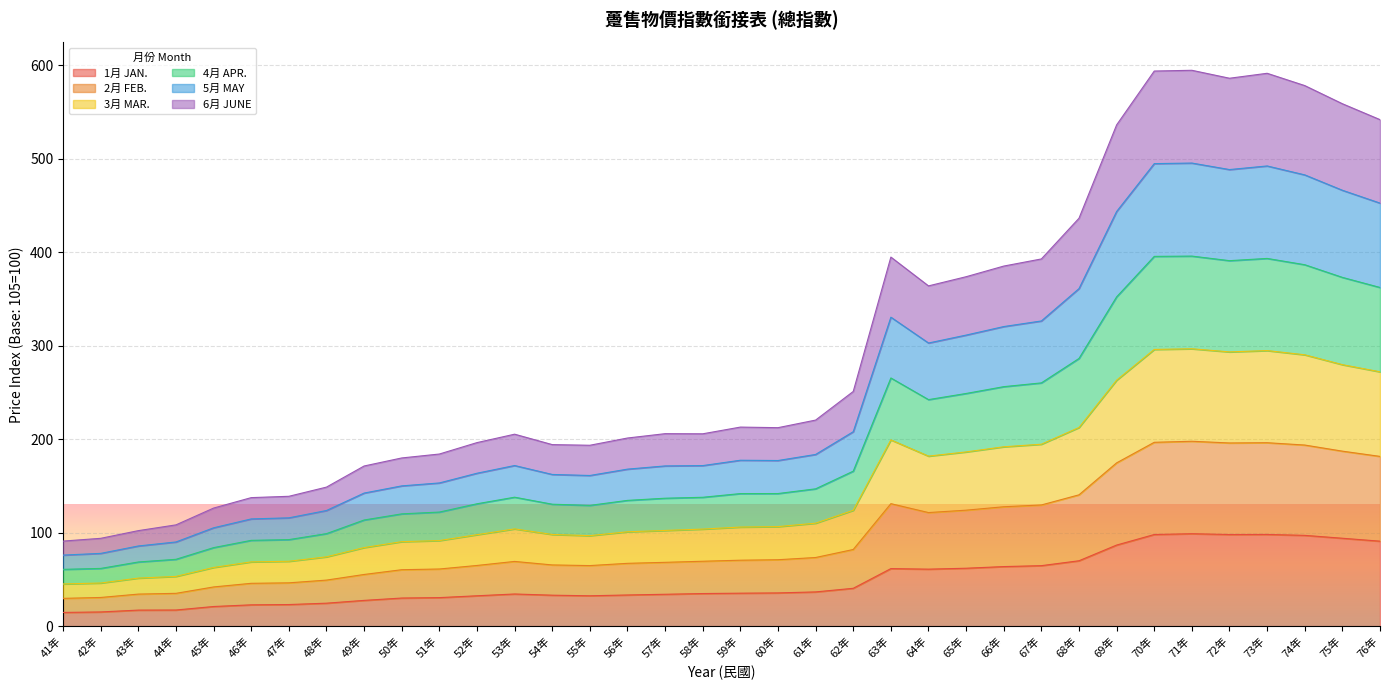

What is the total value across all series at 47年?

138.8